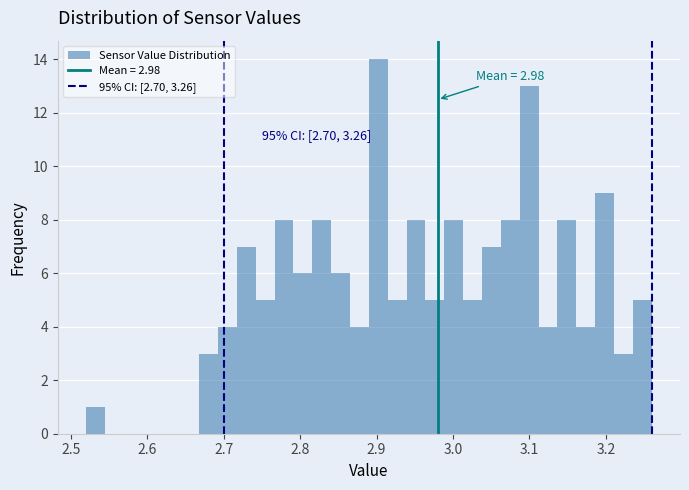

Around what value on the x-axis is the tallest bar? Give the approximate position of its centre, as read against the axis.

2.90